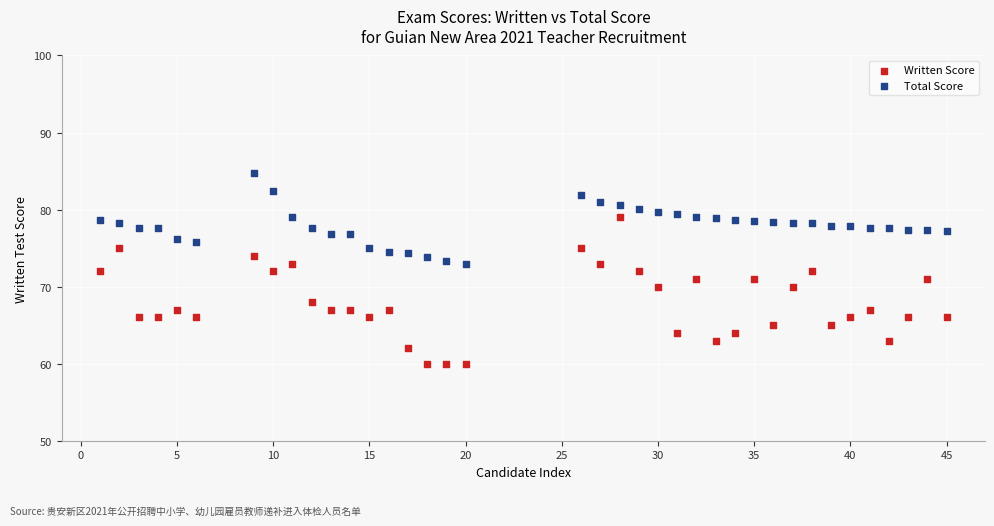

Across all data points, what is the range of X values (max minus min)?

44.0